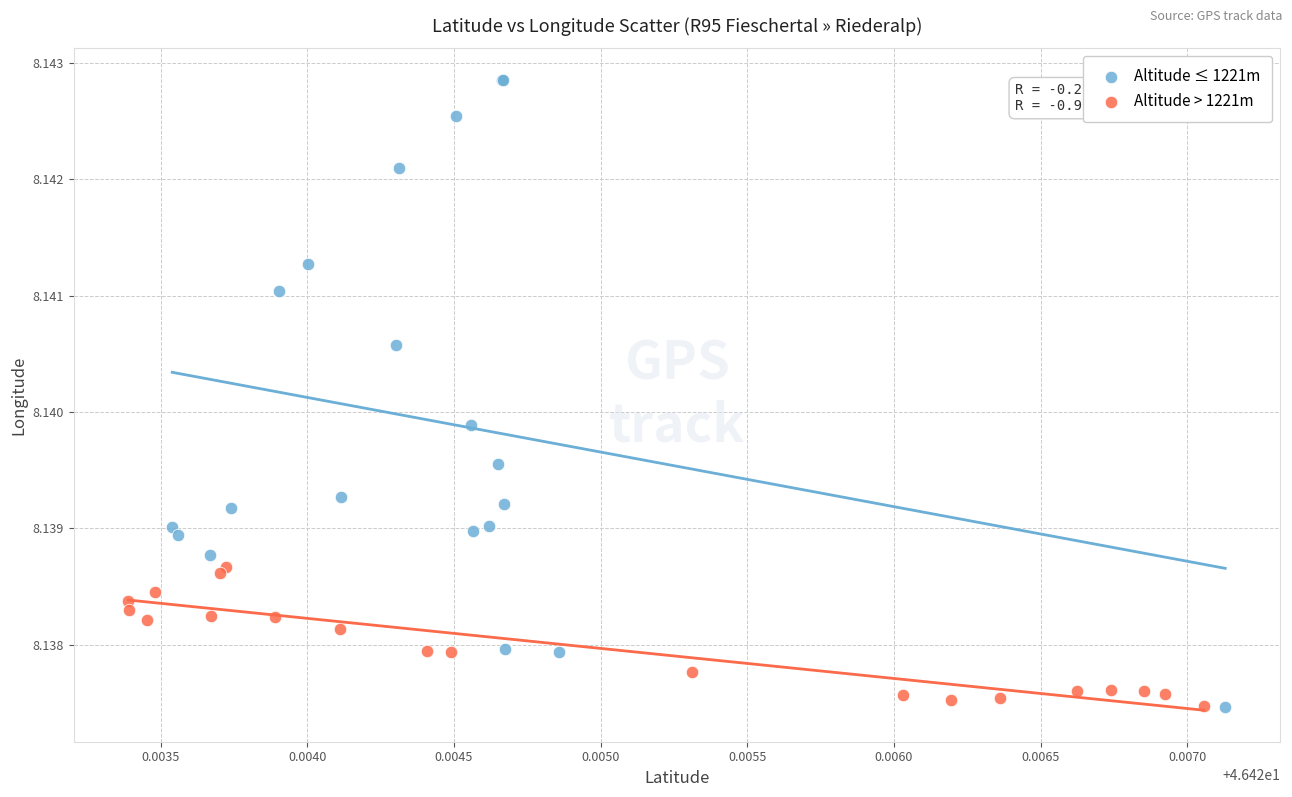

What are all the series names shown in the legend?

Altitude ≤ 1221m, Altitude > 1221m